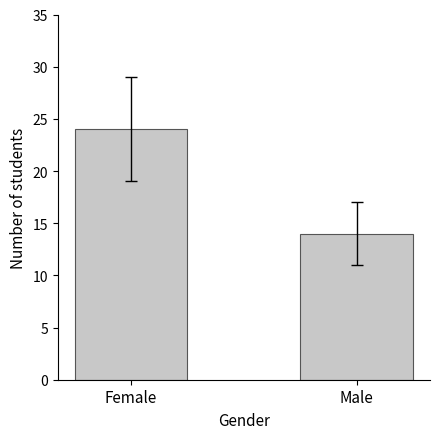

How many series are shown in this chart?

1